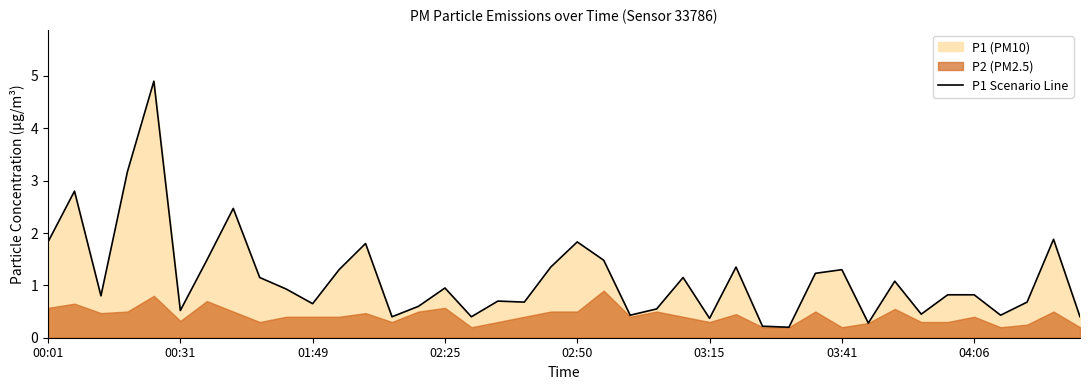

True or false: P1 Scenario Line has a value of 0.3 at 00:31.

False